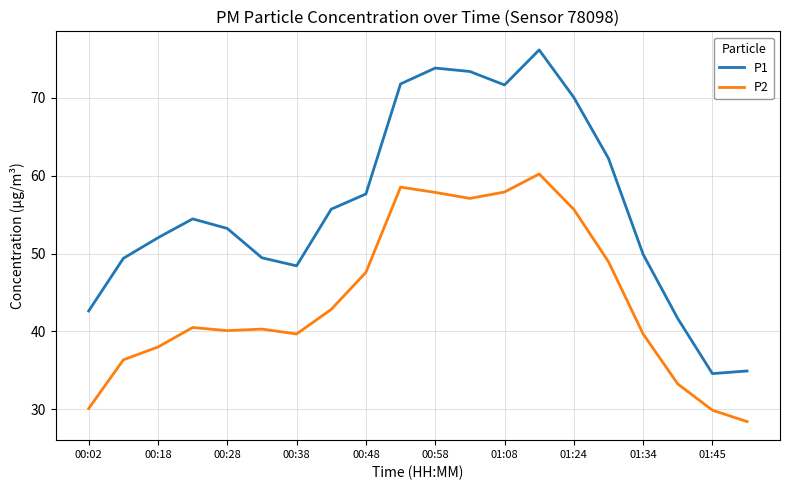

Rank the series by their average value, from highest to lowest.

P1, P2